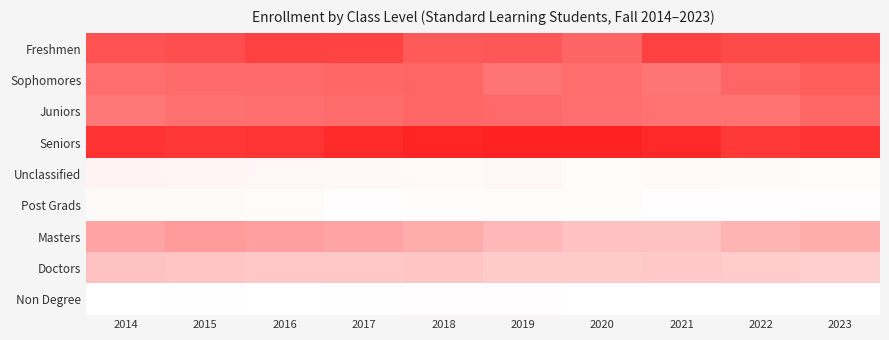

What is the difference between the highest and lowest values at 2023?

1655